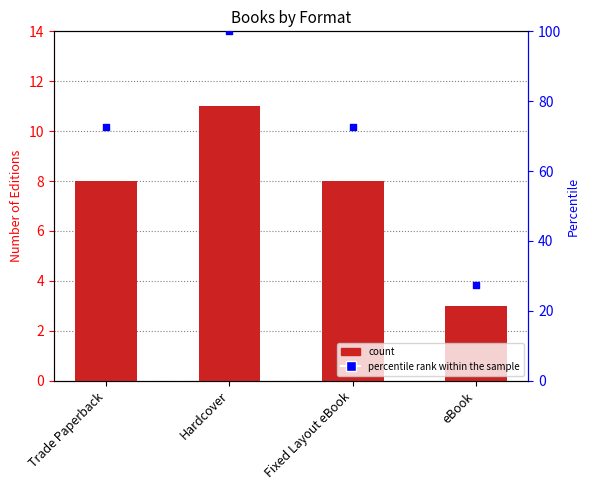

Which series has the largest total across all categories?

percentile rank within the sample